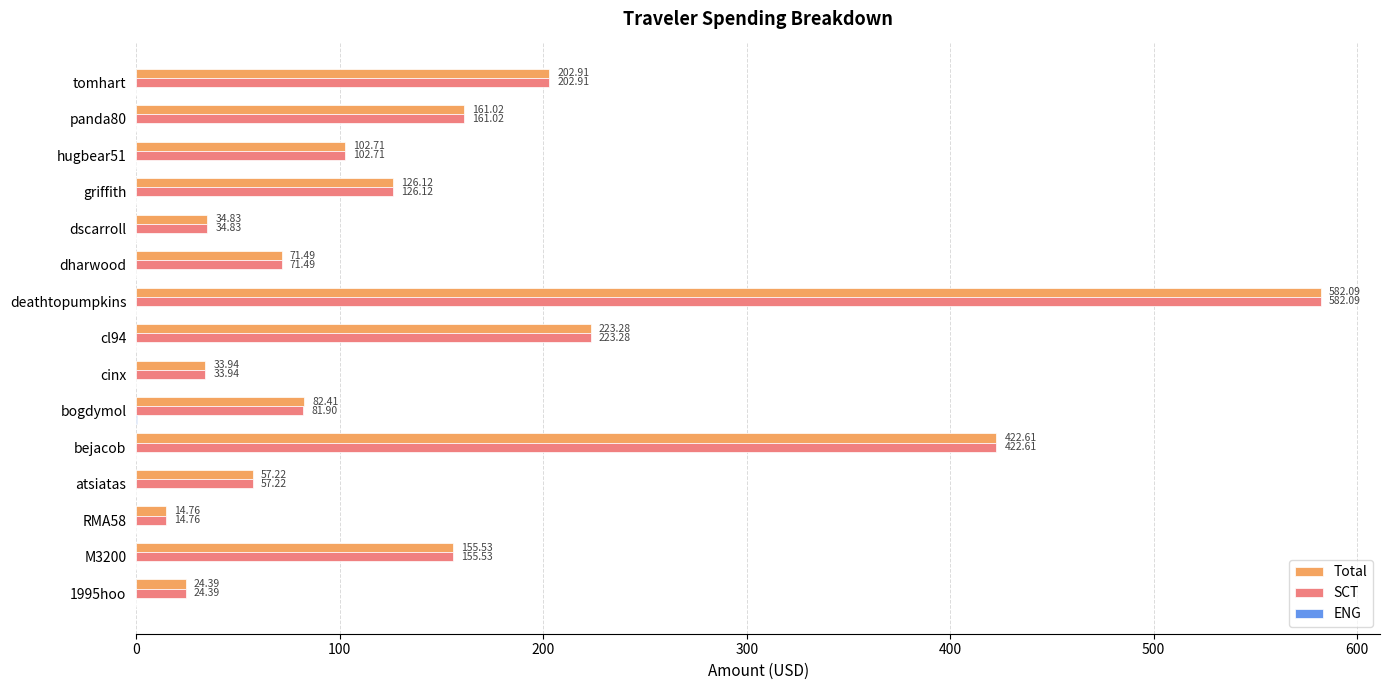

Is the value of SCT at dscarroll greater than the value of Total at cinx?

Yes